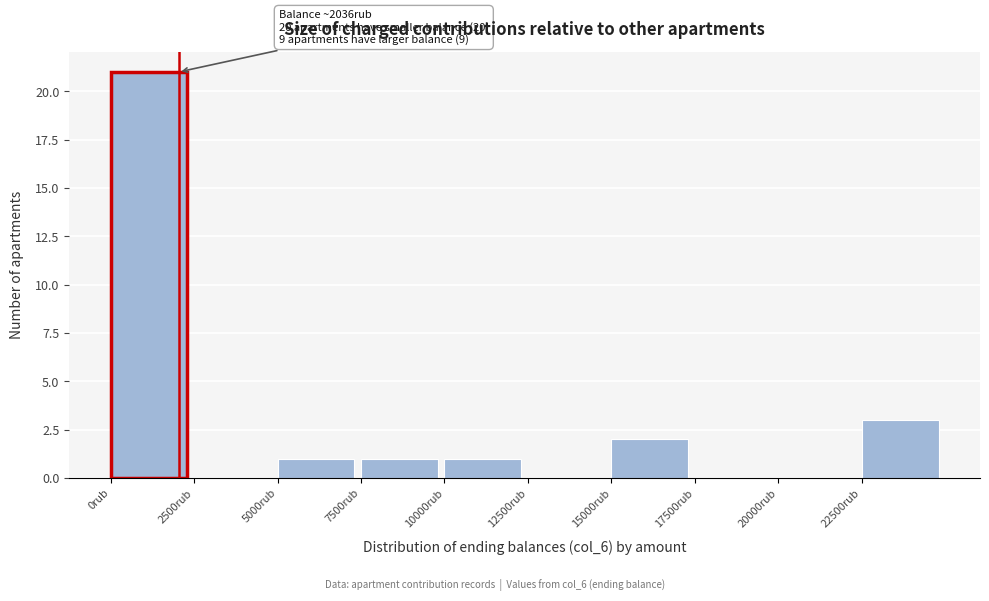

Which range on the x-axis has the tallest bar?

0 to 2500